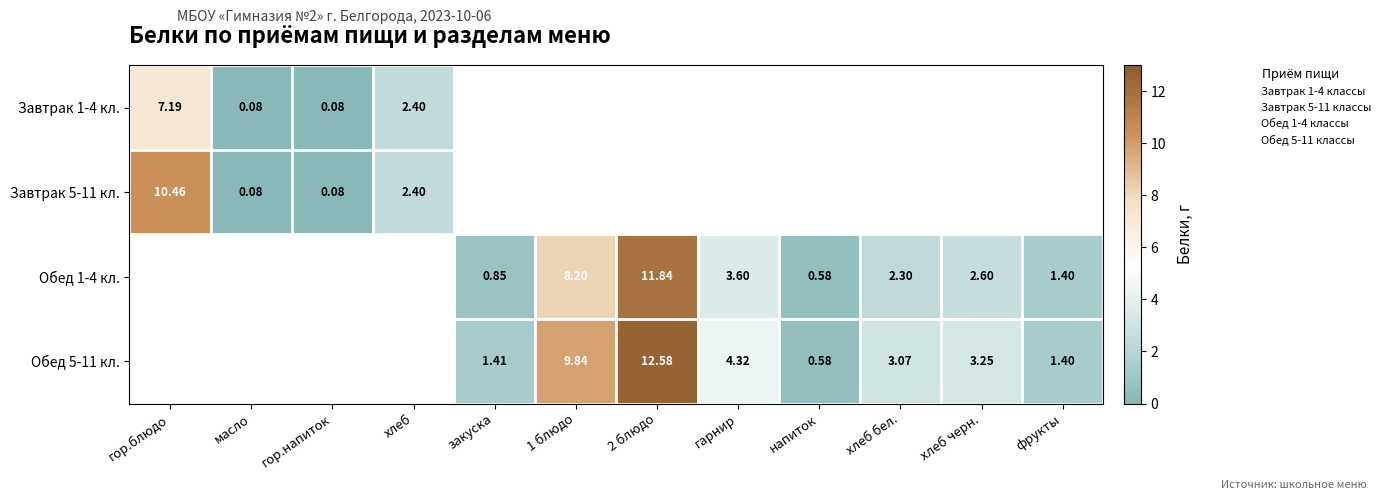

Count the number of categories in the chart.

12